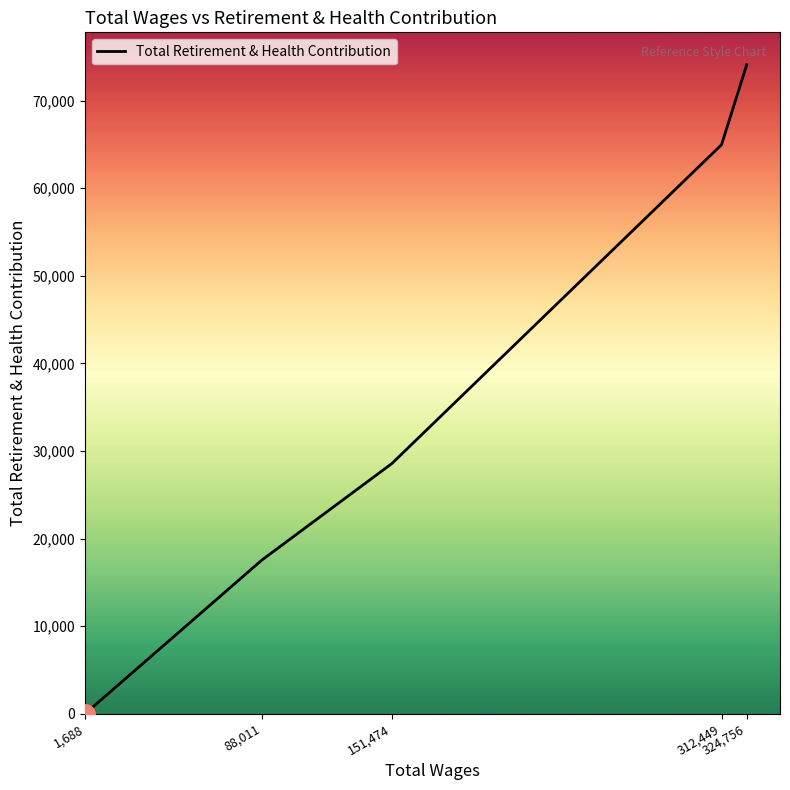

How many values are above zero?

4